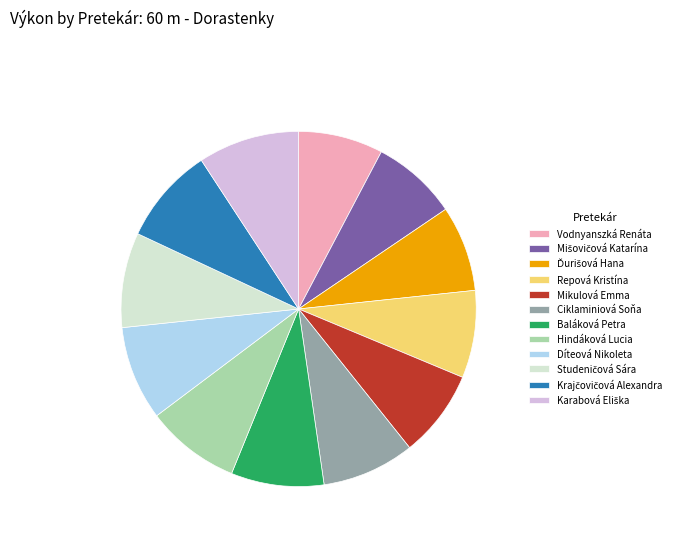

The Ciklaminiová Soňa slice represents 1% of the pie. True or false?

False